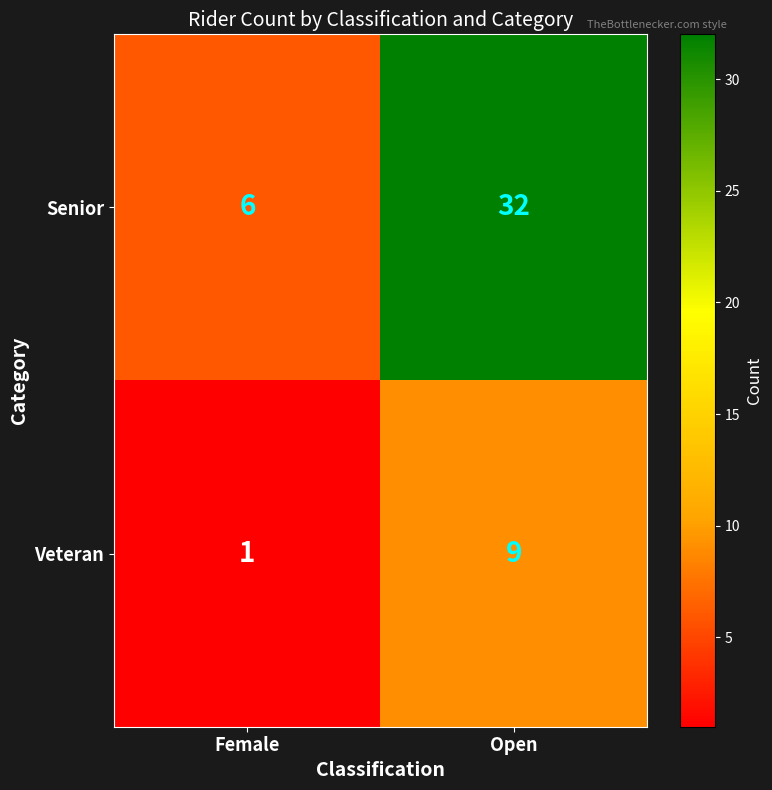

The Veteran series shows 14 at Open. True or false?

False